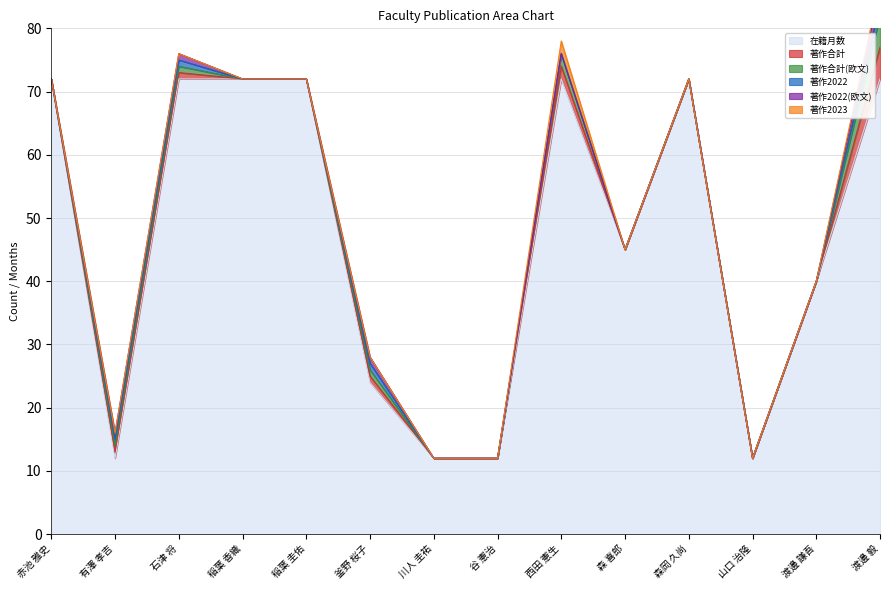

What are all the series names shown in the legend?

在籍月数, 著作合計, 著作合計(欧文), 著作2022, 著作2022(欧文), 著作2023